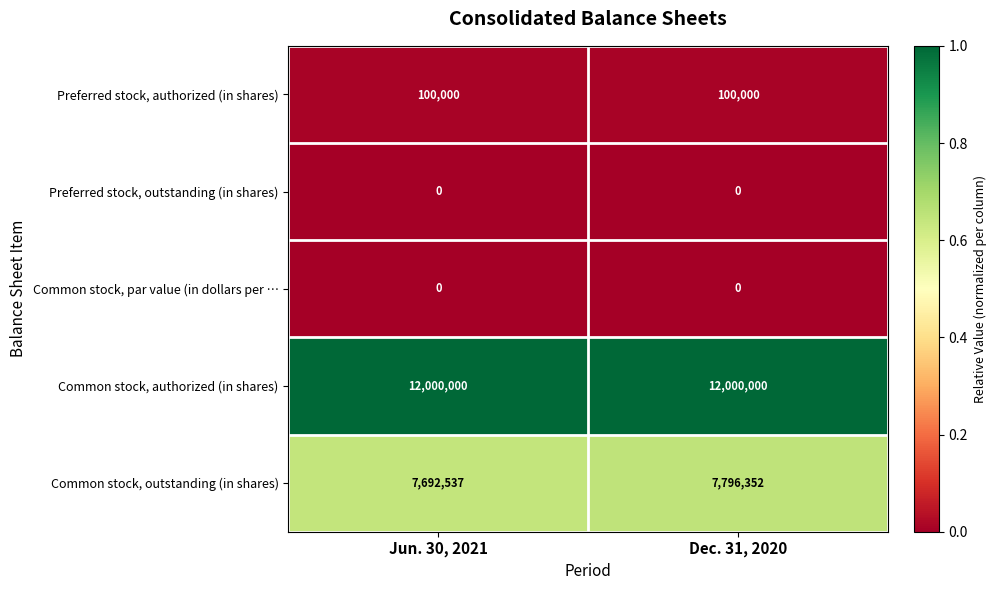

Read the Preferred stock, authorized (in shares) value at Jun. 30, 2021.

100000